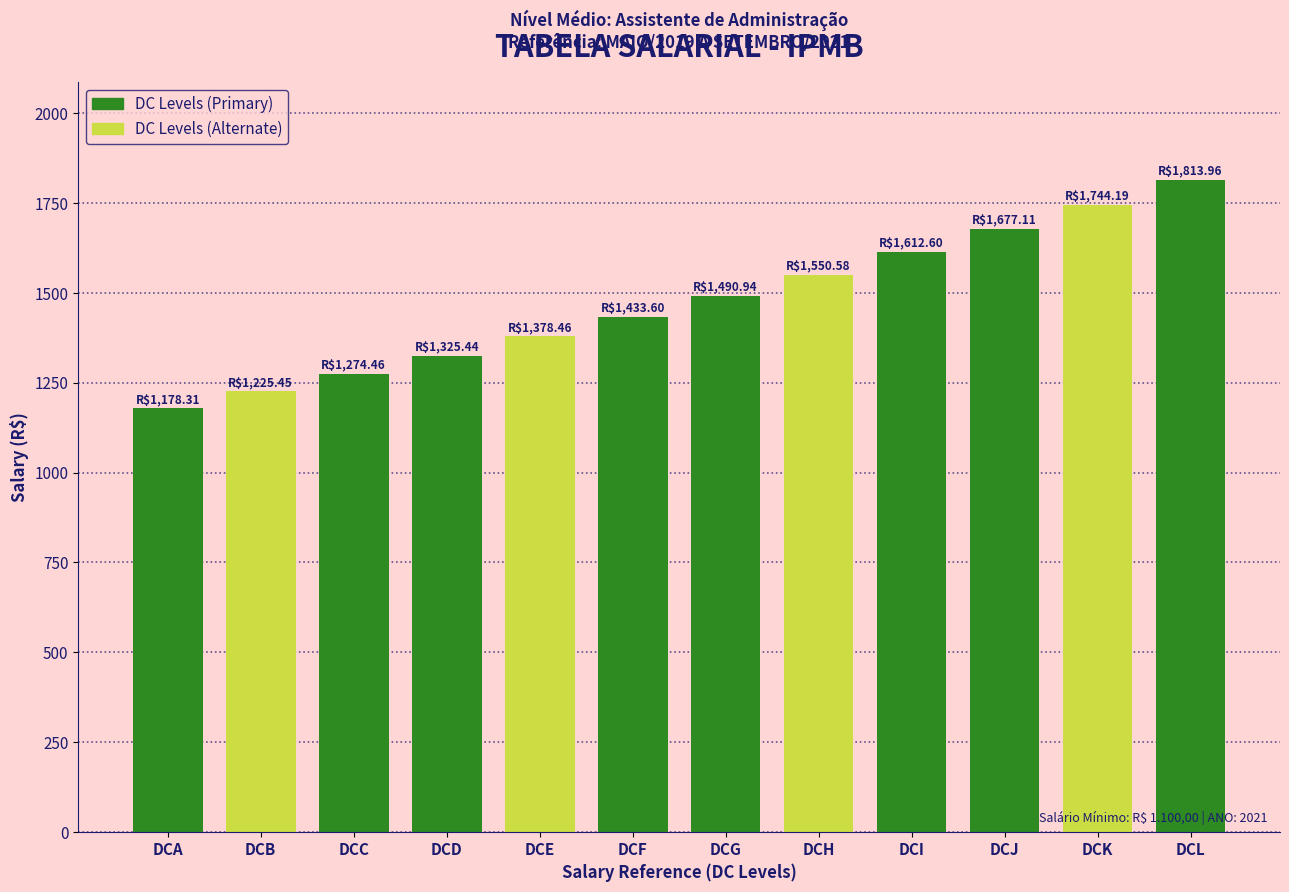

Reading left to right, list all the values displayed in this chart.

1178.3	1225.5	1274.5	1325.4	1378.5	1433.6	1490.9	1550.6	1612.6	1677.1	1744.2	1814.0